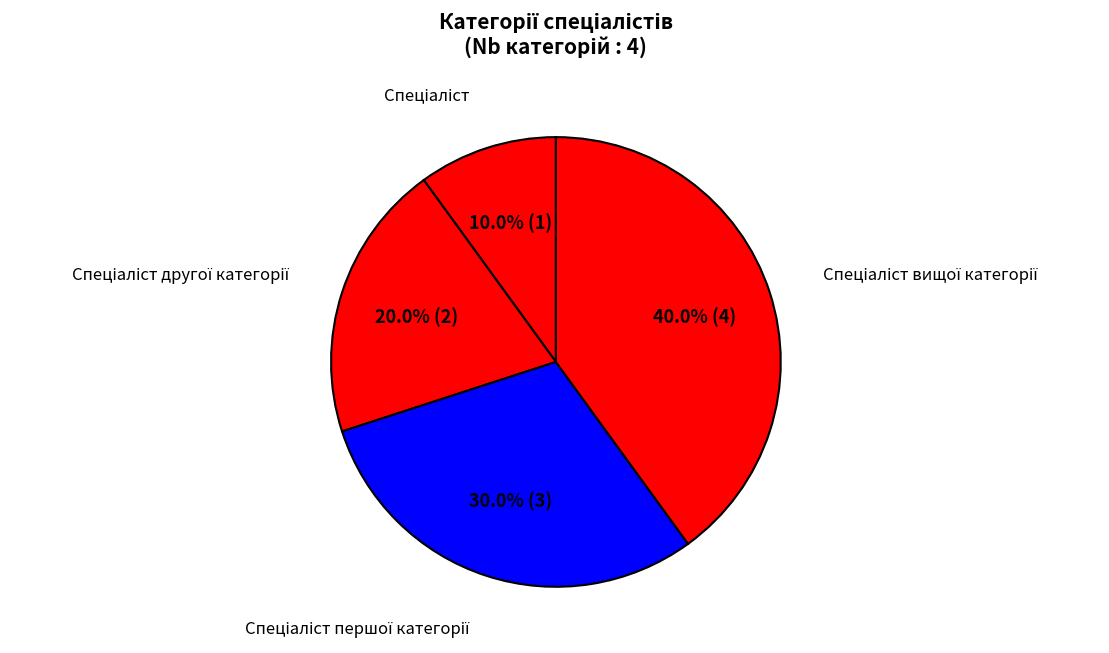

How many segments does this pie chart have?

4